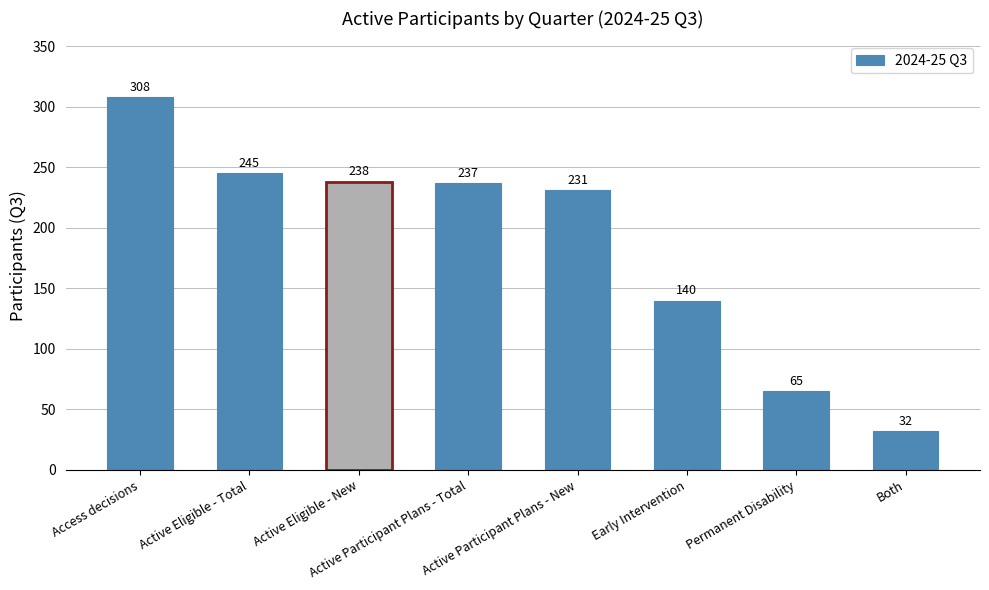

Reading right to left, what are all the values shown in this chart?

32	65	140	231	237	238	245	308